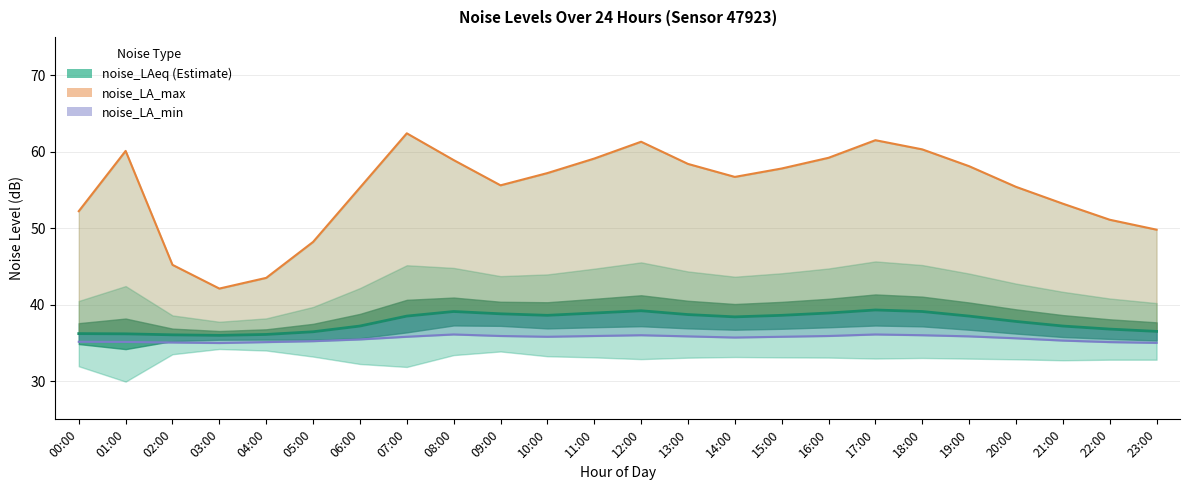

What is the difference between the maximum and minimum values in the noise_LA_min series?

1.1